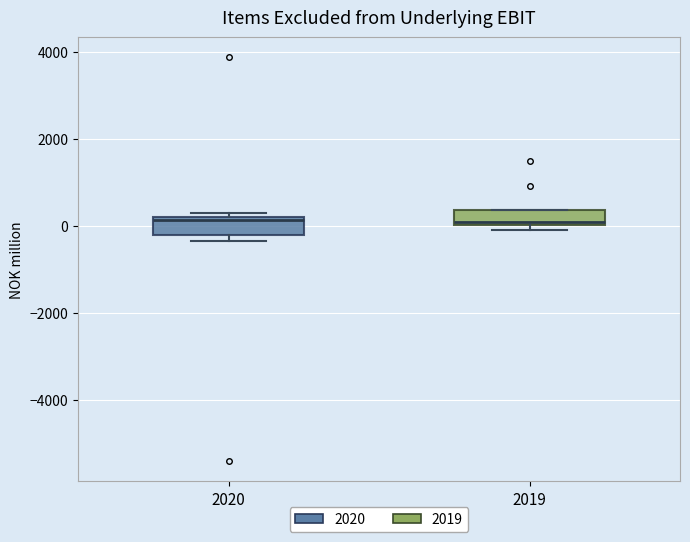

Reading left to right, read every box against the y-axis: the position of its median line, the range the box covers, and the ends of its whiskers. The values are not printed on the chart, so give them approximately, as read against the axis.

2020: median 200 (just below the box's upper edge), box -200 to 200, whiskers -400 to 200 (just above the box's upper edge)
2019: median 0, box 0 to 400, whiskers 0 (just below the box's lower edge) to 400